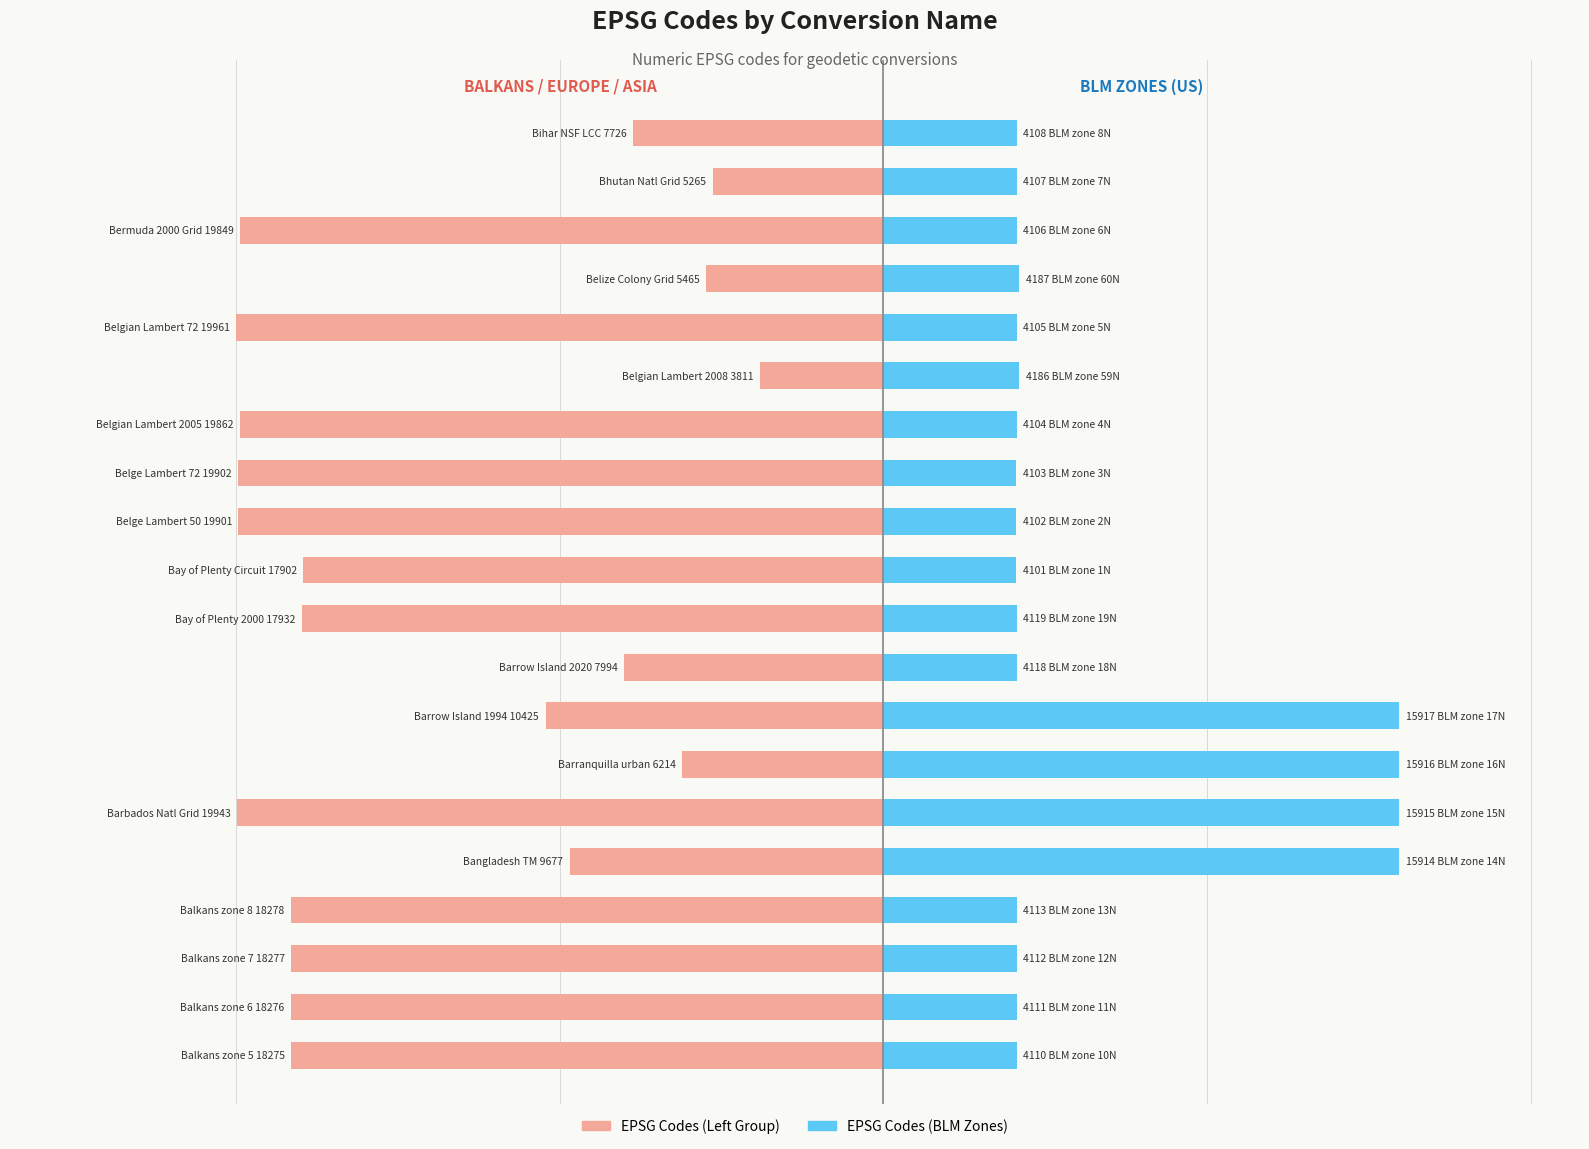

Reading right to left, what are all the values shown in this chart?

EPSG Codes (Left Group): 19=-7726	18=-5265	17=-19849	16=-5465	15=-19961	14=-3811	13=-19862	12=-19902	11=-19901	10=-17902	9=-17932	8=-7994	7=-10425	6=-6214	5=-19943	4=-9677	3=-18278	2=-18277	1=-18276	0=-18275
EPSG Codes (BLM Zones): 19=4108	18=4107	17=4106	16=4187	15=4105	14=4186	13=4104	12=4103	11=4102	10=4101	9=4119	8=4118	7=15917	6=15916	5=15915	4=15914	3=4113	2=4112	1=4111	0=4110